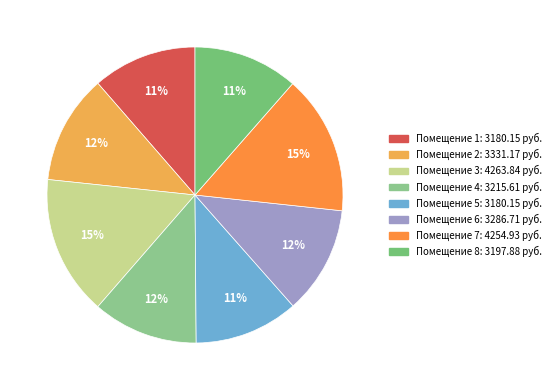

How many segments does this pie chart have?

8